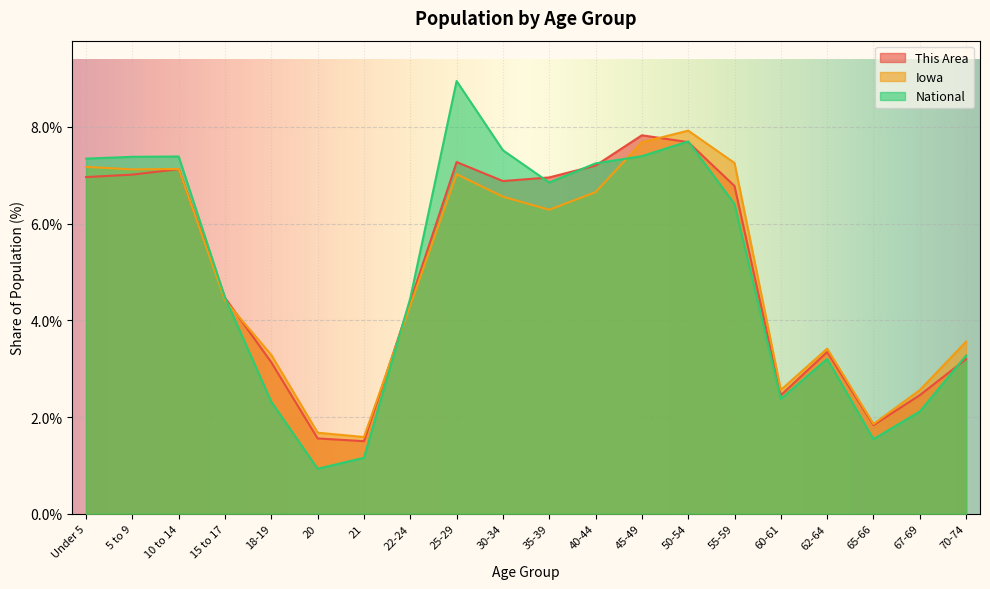

Reading left to right, what are all the values shown in this chart?

This Area: 7.3	7.4	7.4	4.5	2.3	0.9	1.2	4.5	8.9	7.5	6.8	7.2	7.4	7.7	6.4	2.4	3.2	1.5	2.1	3.3
Iowa: 7.2	7.1	7.1	4.4	3.3	1.7	1.6	4.3	7.0	6.6	6.3	6.6	7.7	7.9	7.3	2.6	3.4	1.9	2.6	3.6
National: 7.0	7.0	7.1	4.5	3.1	1.6	1.5	4.4	7.3	6.9	7.0	7.2	7.8	7.7	6.8	2.5	3.3	1.8	2.5	3.2